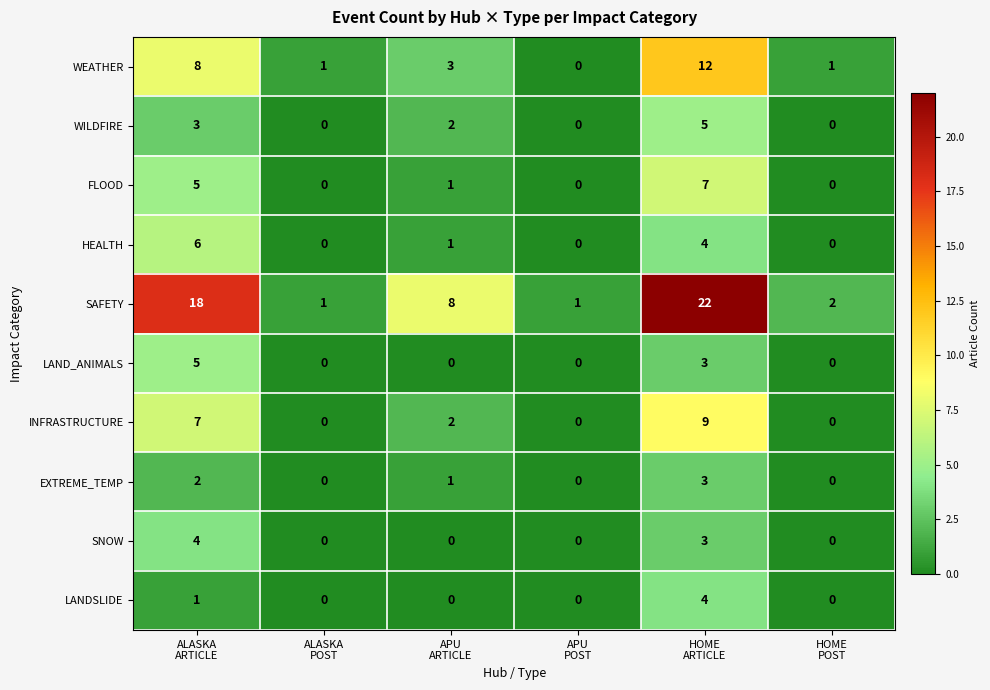

What is the difference between the maximum and second lowest values in the SAFETY series?

21